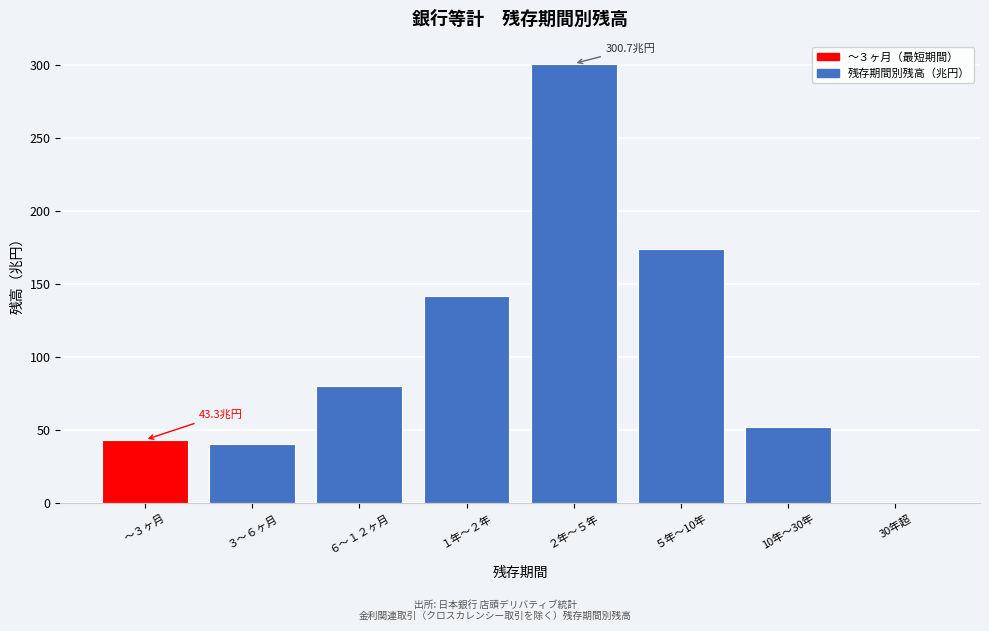

Reading left to right, what are all the values shown in this chart?

～３ヶ月=43.3	３～６ヶ月=40.6	６～１２ヶ月=80.3	１年～２年=141.8	２年～５年=300.7	５年～10年=173.7	10年～30年=52.4	30年超=0.2